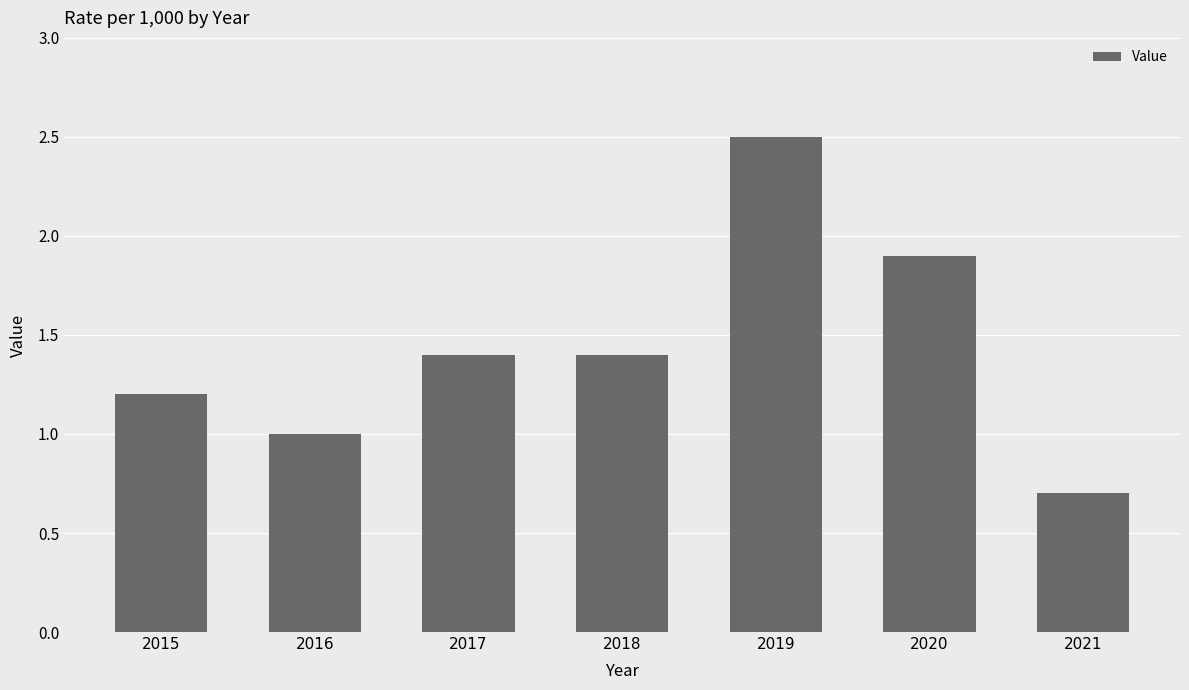

Reading right to left, list all the values displayed in this chart.

0.7	1.9	2.5	1.4	1.4	1.0	1.2